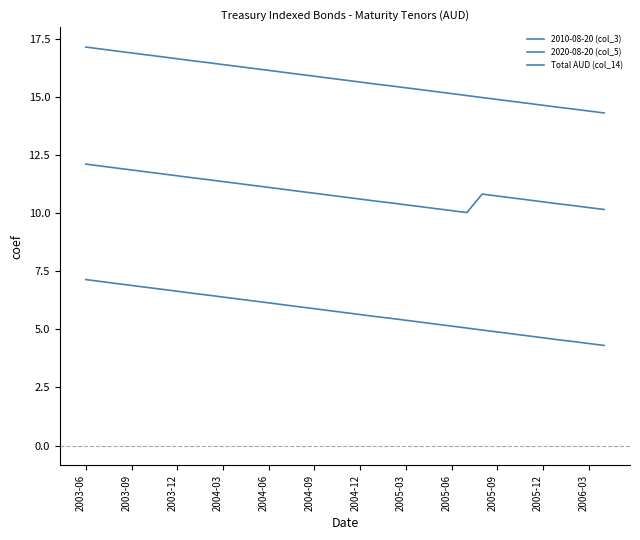

True or false: Total AUD (col_14) and 2020-08-20 (col_5) intersect in this chart.

False